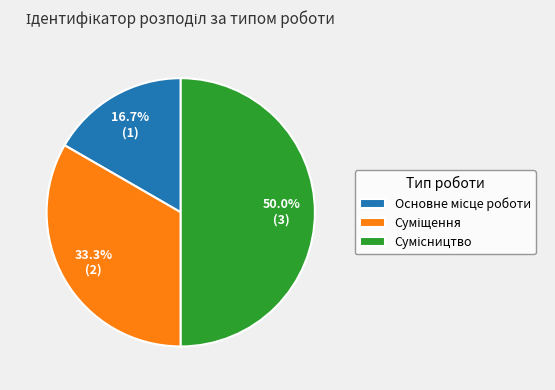

Is Сумісництво the majority of the pie?

No